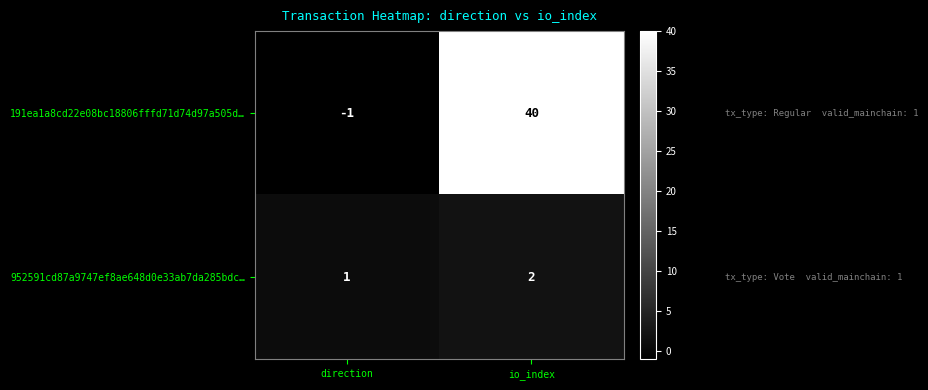

At direction, list the series in order from smallest to largest.

191ea1a8cd22e08bc18806fffd71d74d97a505d…, 952591cd87a9747ef8ae648d0e33ab7da285bdc…